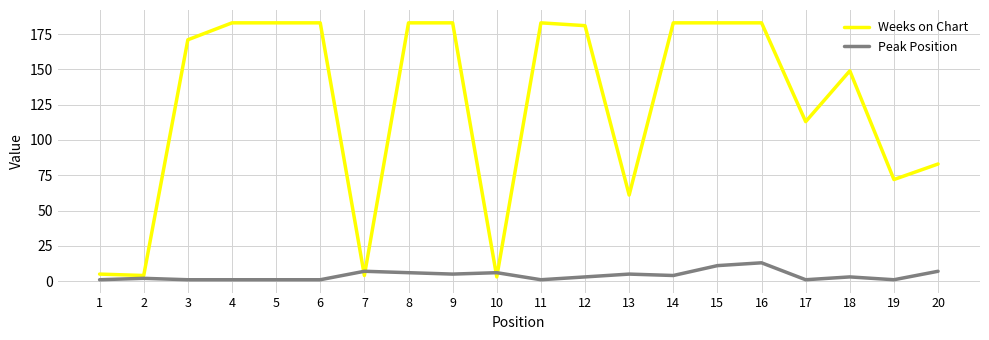

What is the average value of the Weeks on Chart series?

125